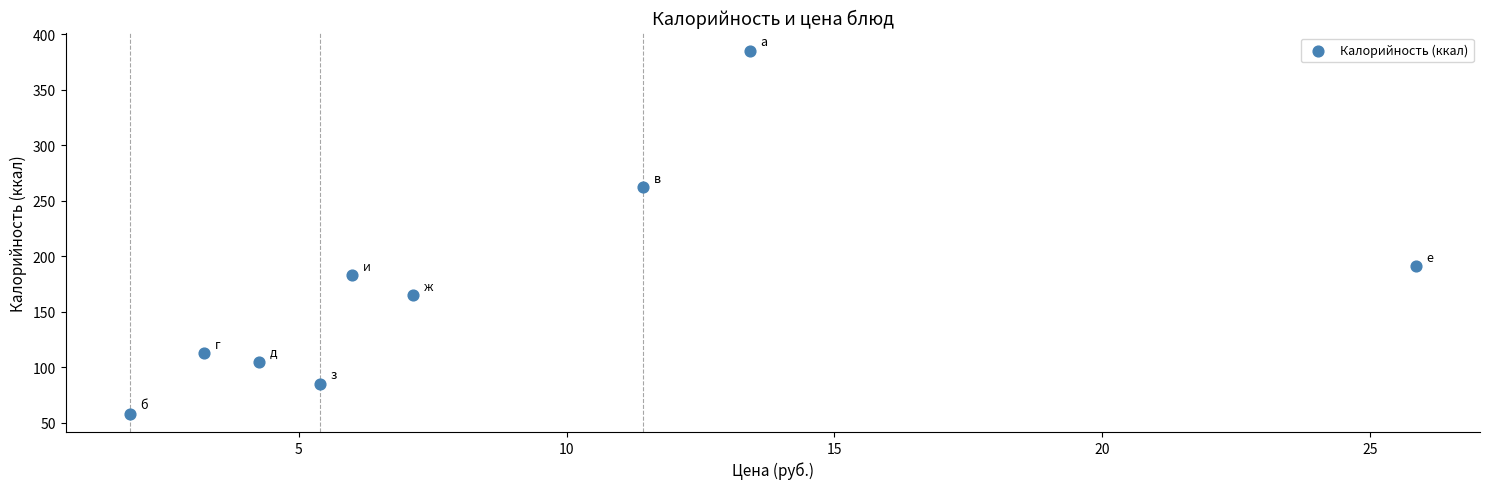

What Y value in the scatter plot is closest to 221?

191.2